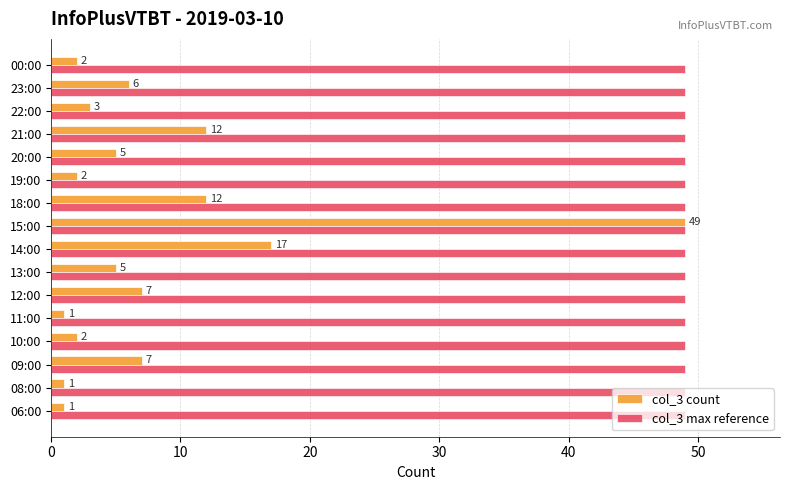

What is the lowest value of the col_3 count series?

1